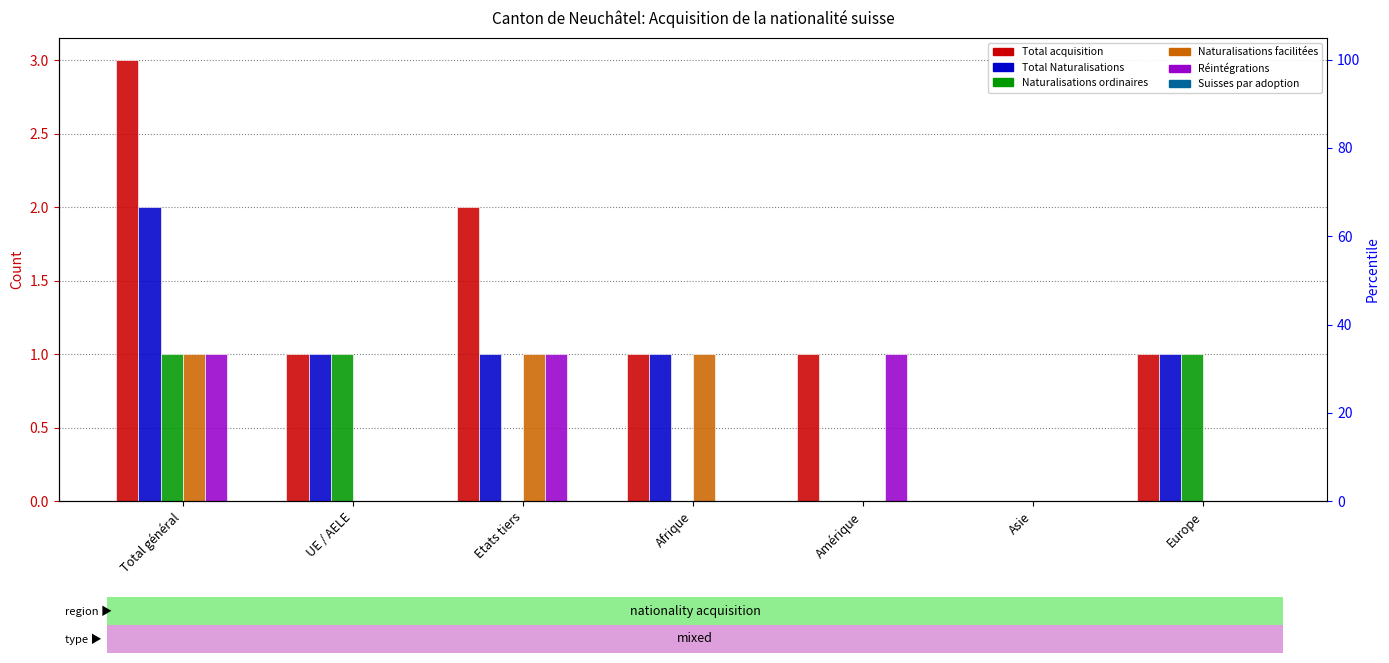

At how many categories does at least one series exceed 2?

1